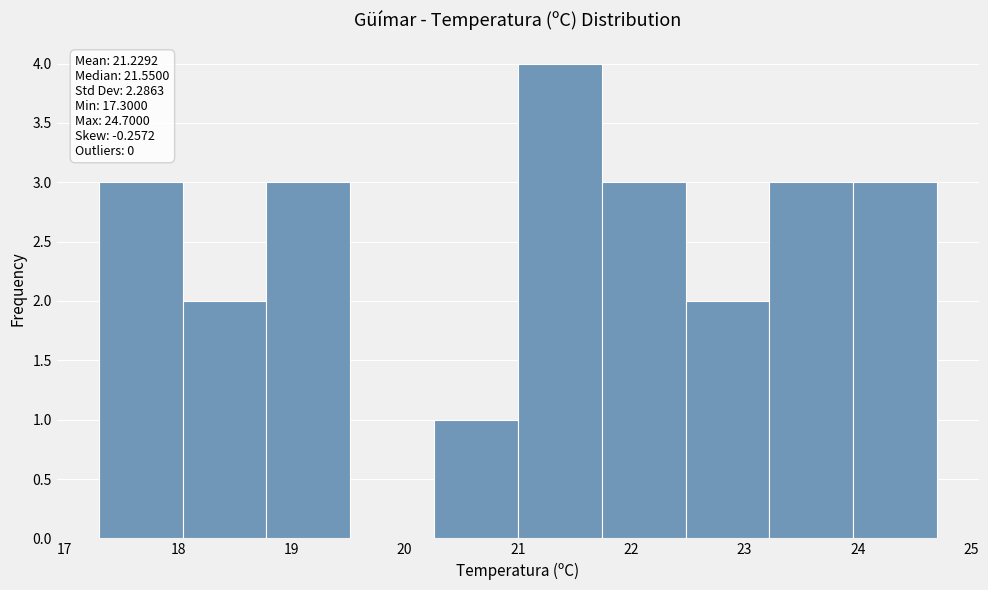

Which range on the x-axis has the tallest bar?

21.00 to 21.74